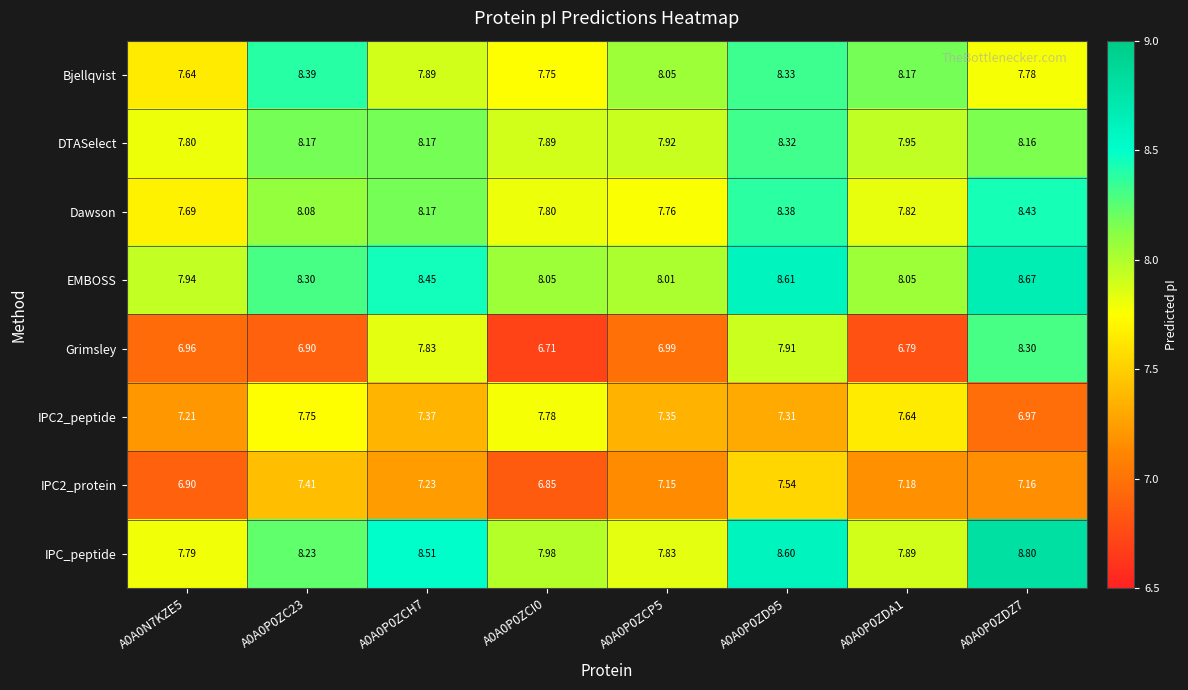

Which series changed the most between A0A0P0ZCH7 and A0A0P0ZCP5?

Grimsley